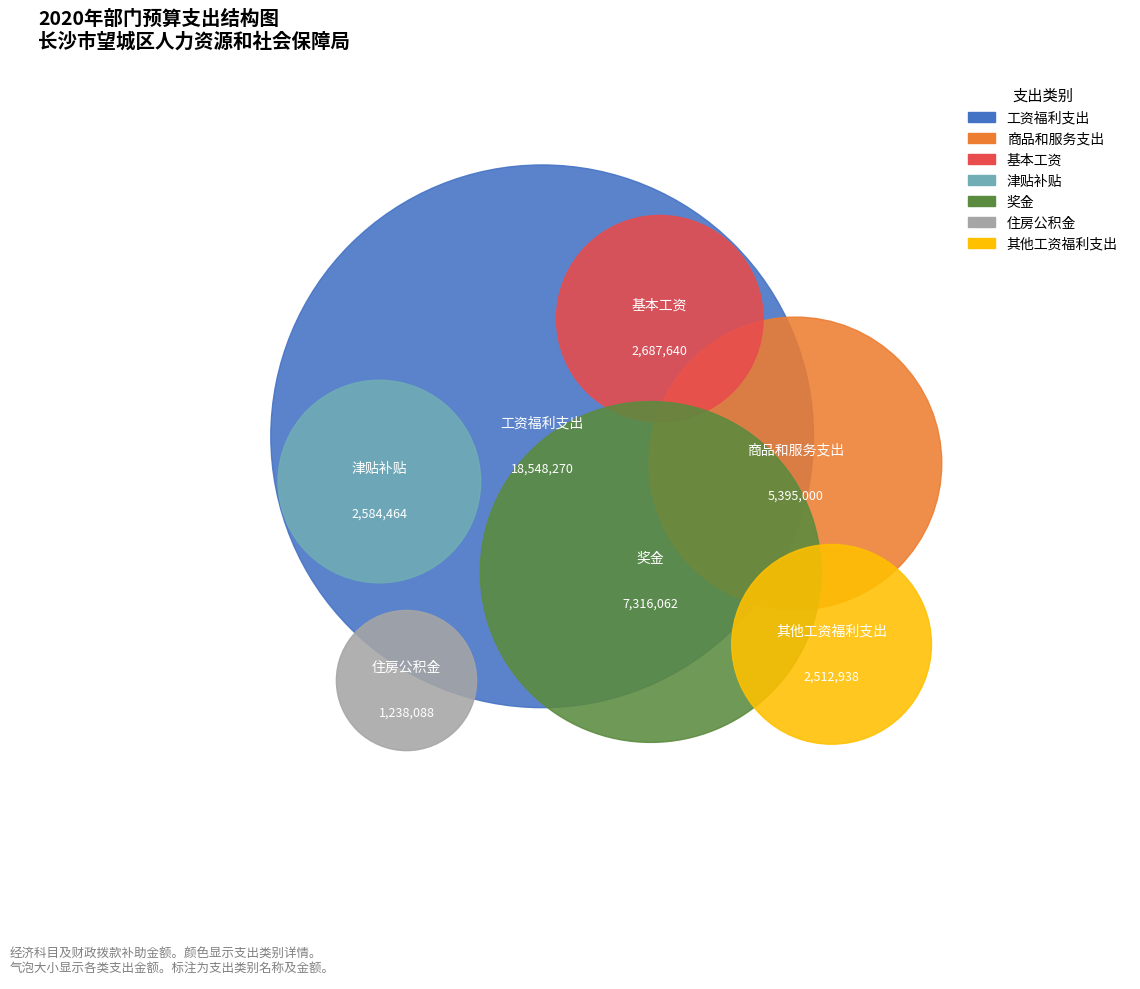

To the nearest percent, what is the average slice percentage?

14%